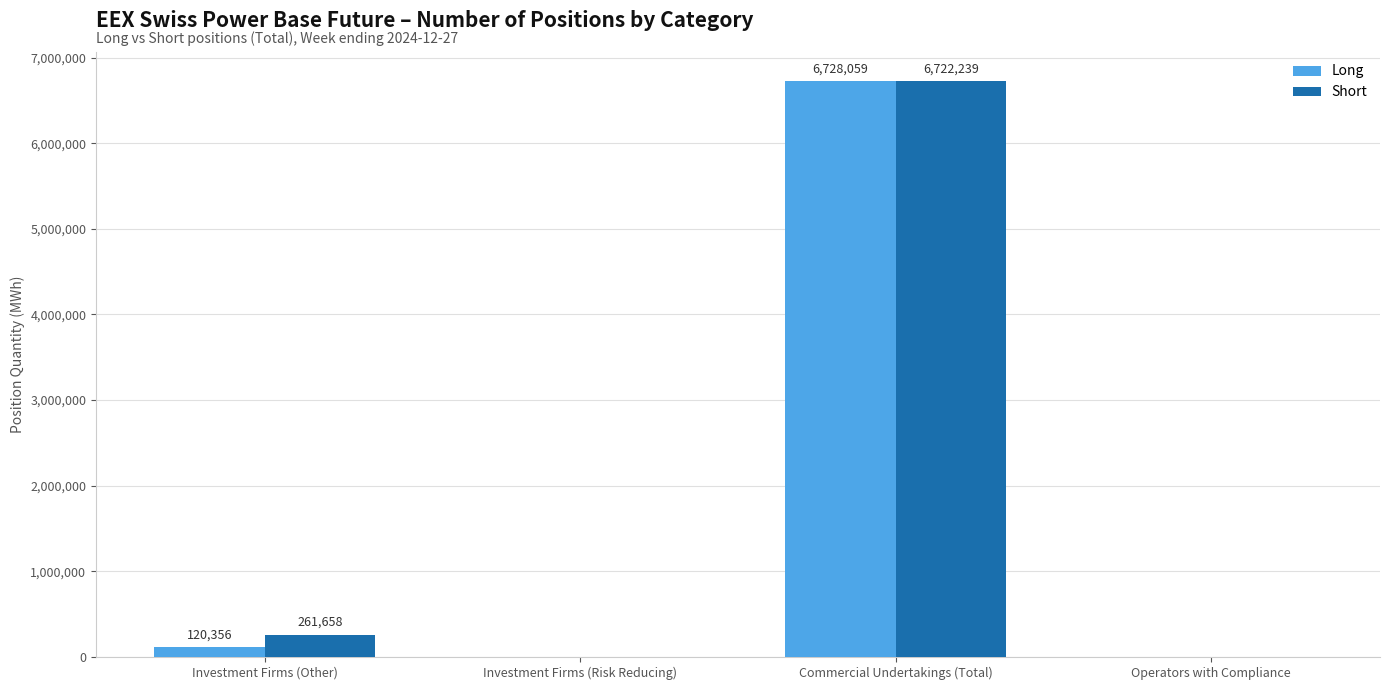

What is the sum of all Short values?

6983897